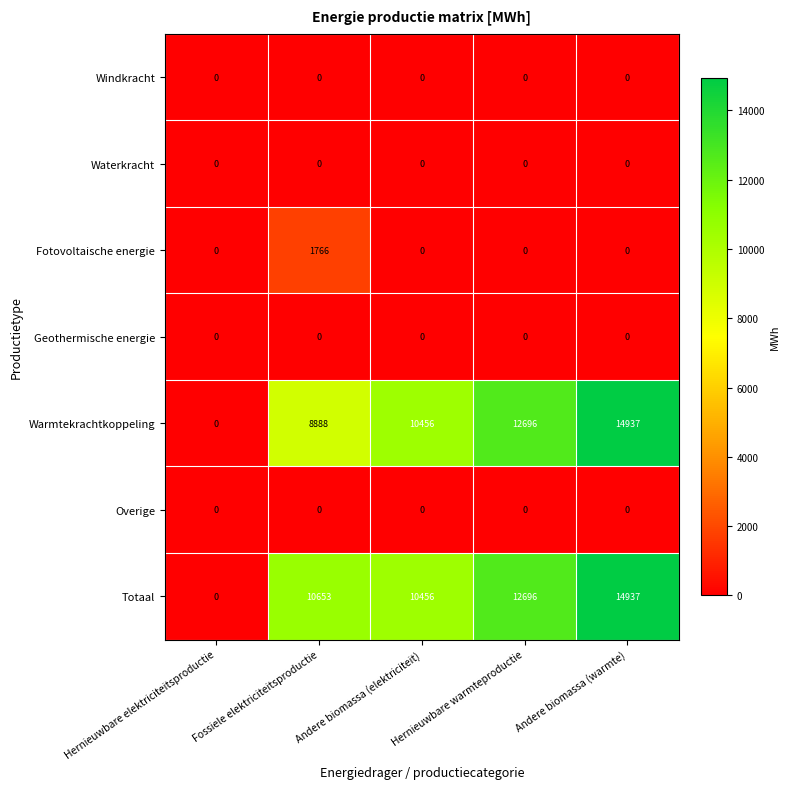

True or false: Windkracht has a value of 0 at Andere biomassa (warmte).

True